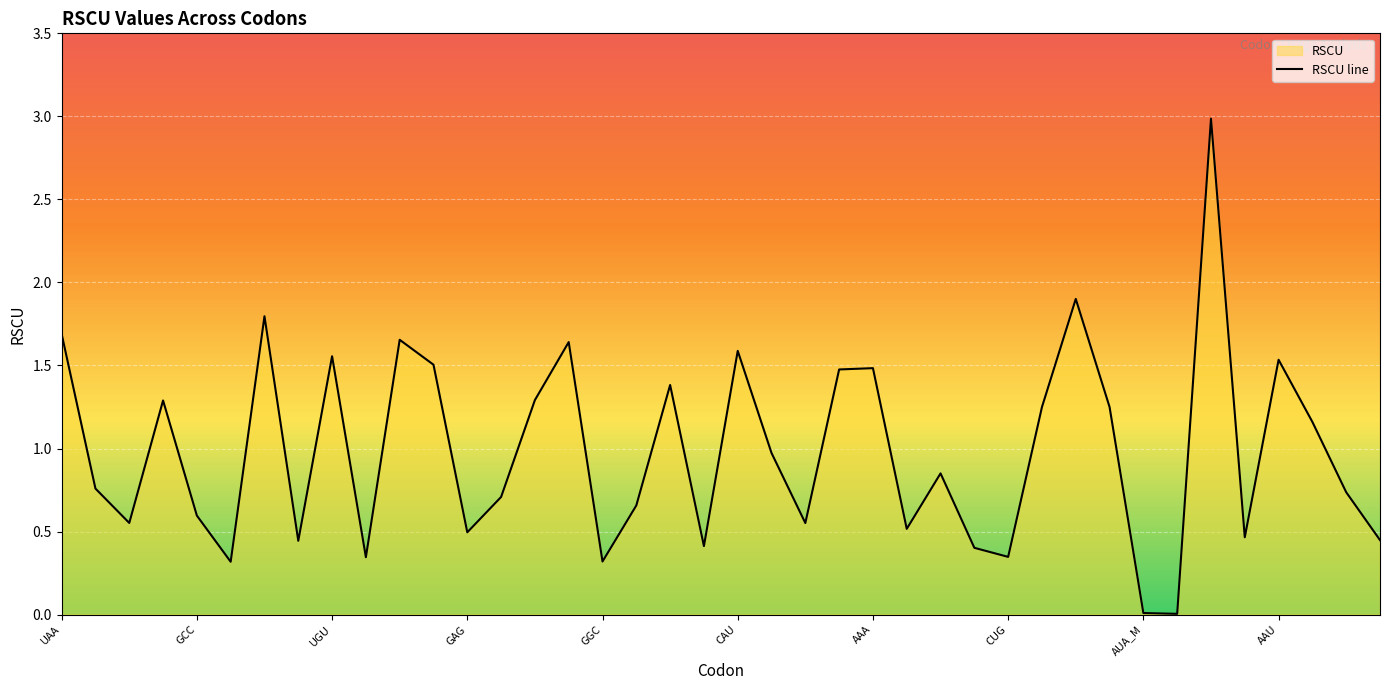

How many lines are shown in the chart?

1